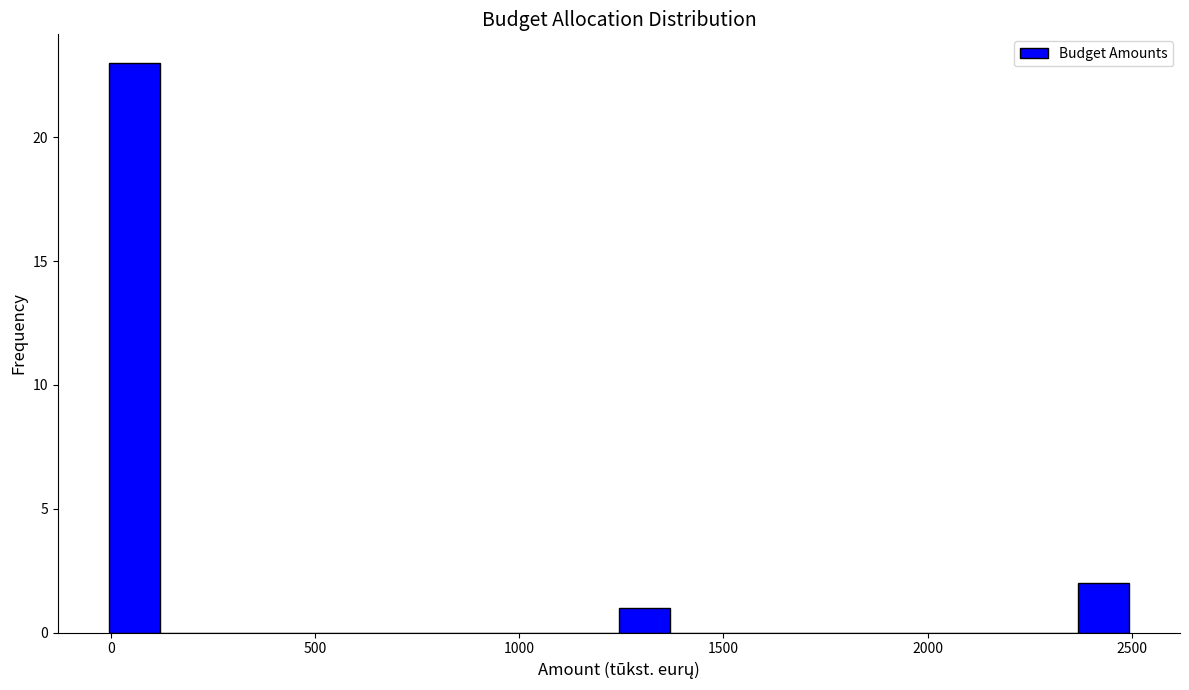

Read against the x-axis, roughly where is the centre of the tallest bar?

50